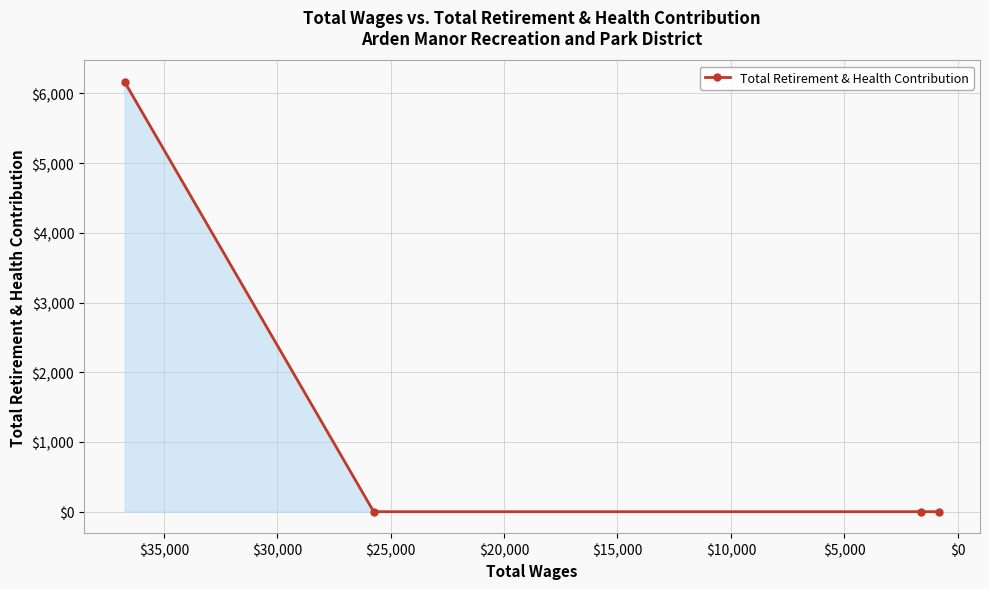

How many lines are shown in the chart?

1